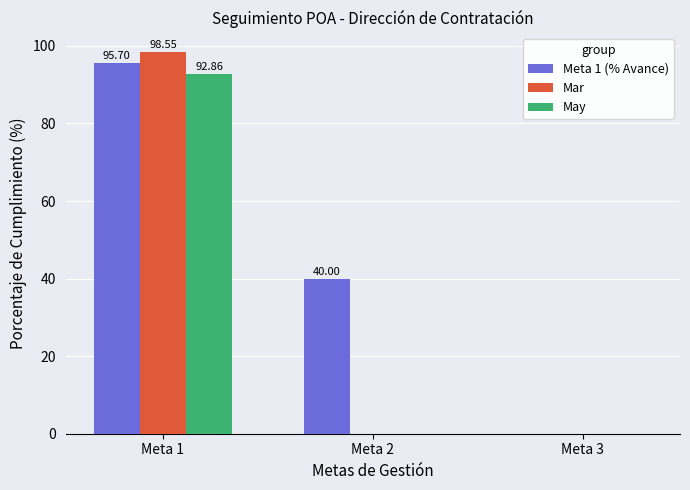

The Mar series shows 142.8 at Meta 1. True or false?

False